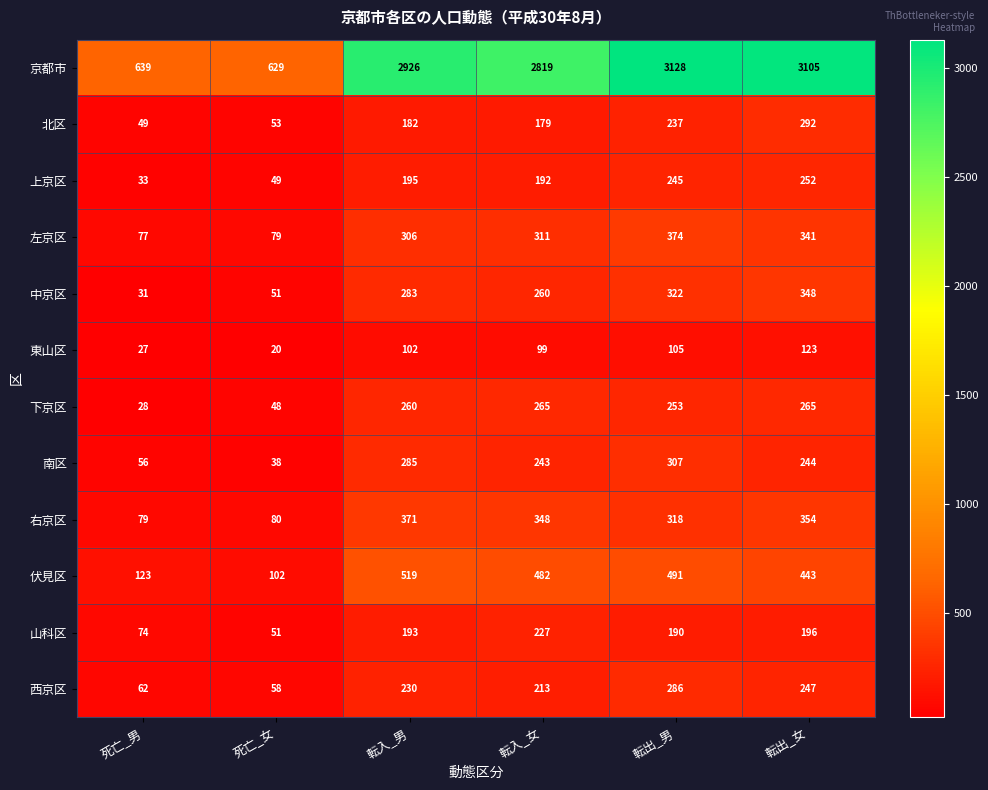

Which category has the highest value in the 伏見区 series?

転入_男